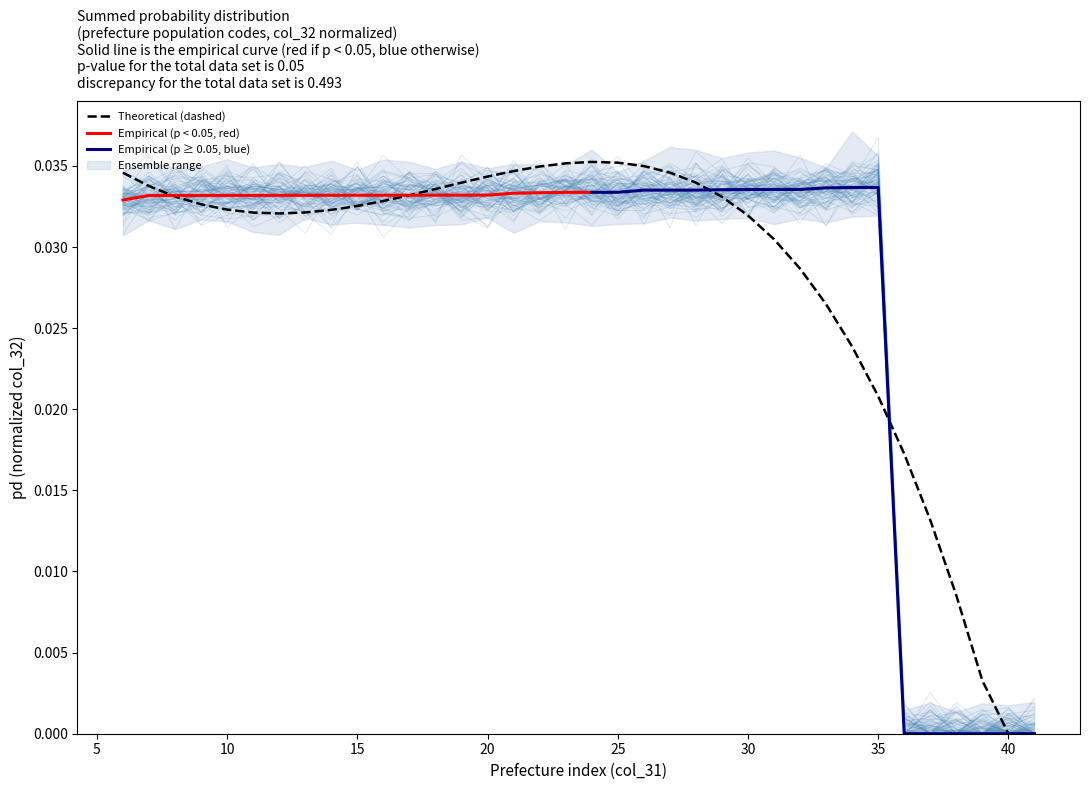

List the labels in order of value, smallest first.

37, 40, 38, 36, 39, 41, 18, 13, 7, 10, 19, 9, 25, 8, 6, 22, 28, 27, 35, 15, 23, 12, 33, 17, 20, 21, 16, 11, 14, 26, 31, 30, 34, 24, 29, 32